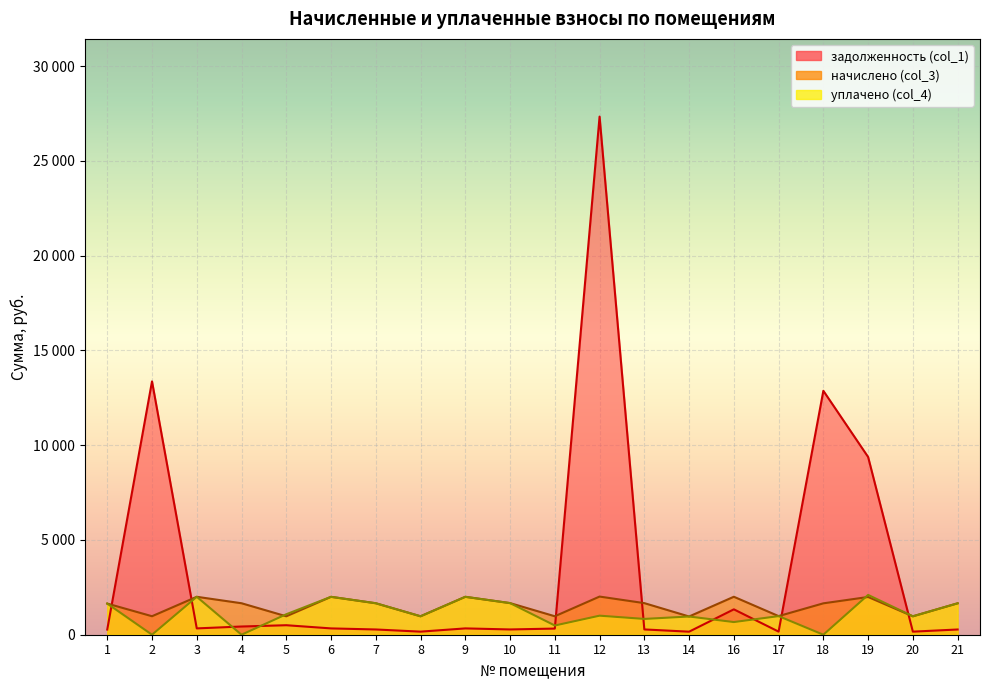

At which label does задолженность (col_1) first exceed 333?

2